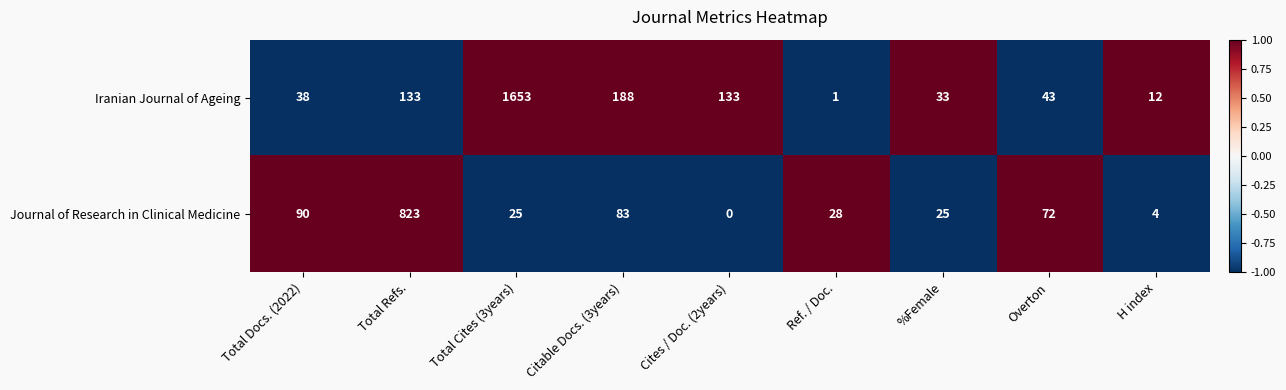

Reading left to right, list all the values displayed in this chart.

Iranian Journal of Ageing: Total Docs. (2022)=38	Total Refs.=133	Total Cites (3years)=1653	Citable Docs. (3years)=188	Cites / Doc. (2years)=133	Ref. / Doc.=1	%Female=33	Overton=43	H index=12
Journal of Research in Clinical Medicine: Total Docs. (2022)=90	Total Refs.=823	Total Cites (3years)=25	Citable Docs. (3years)=83	Cites / Doc. (2years)=0	Ref. / Doc.=28	%Female=25	Overton=72	H index=4